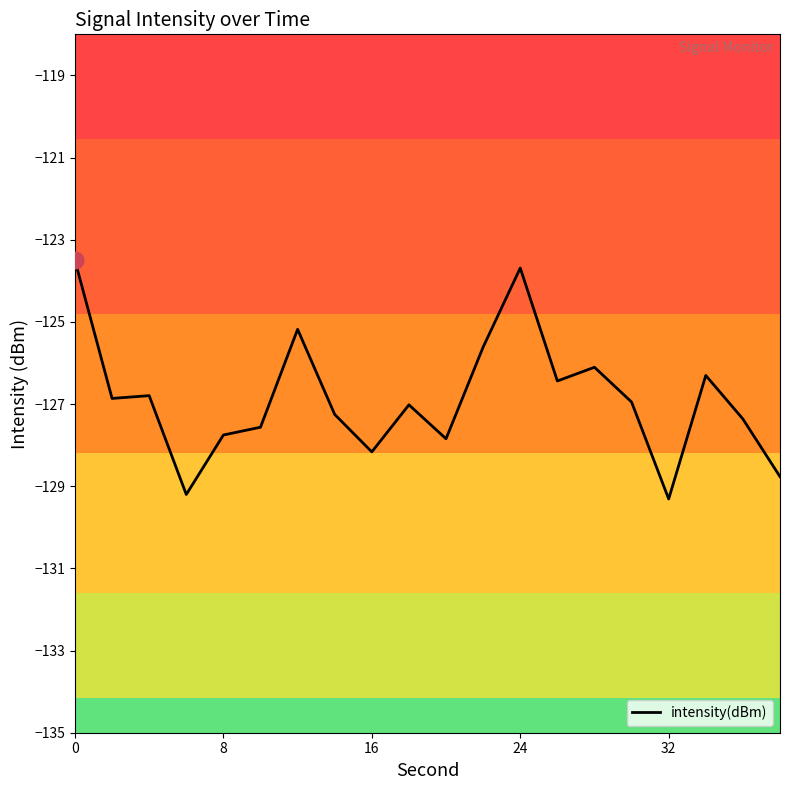

What is the smallest value displayed?

-129.3